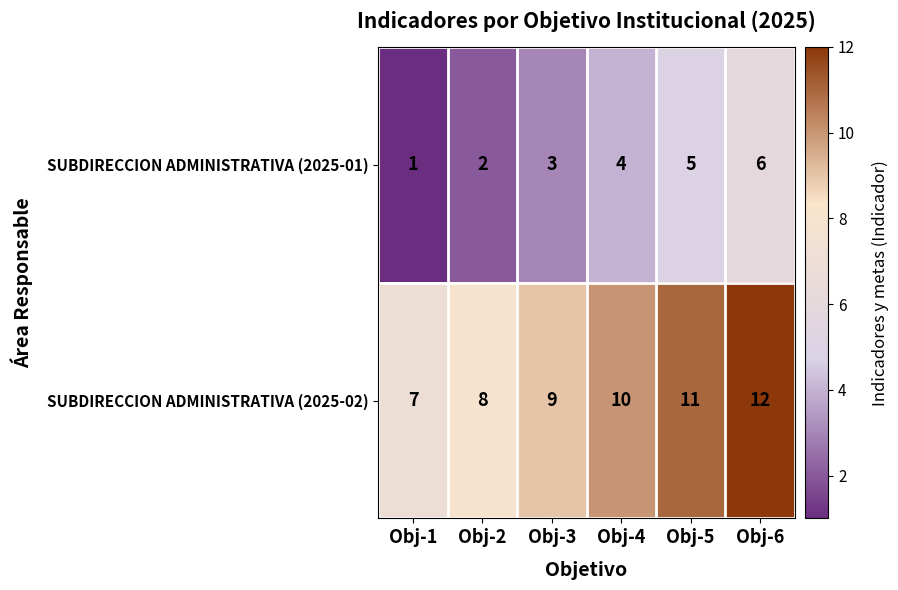

Which label corresponds to the smallest value in the chart?

Obj-1